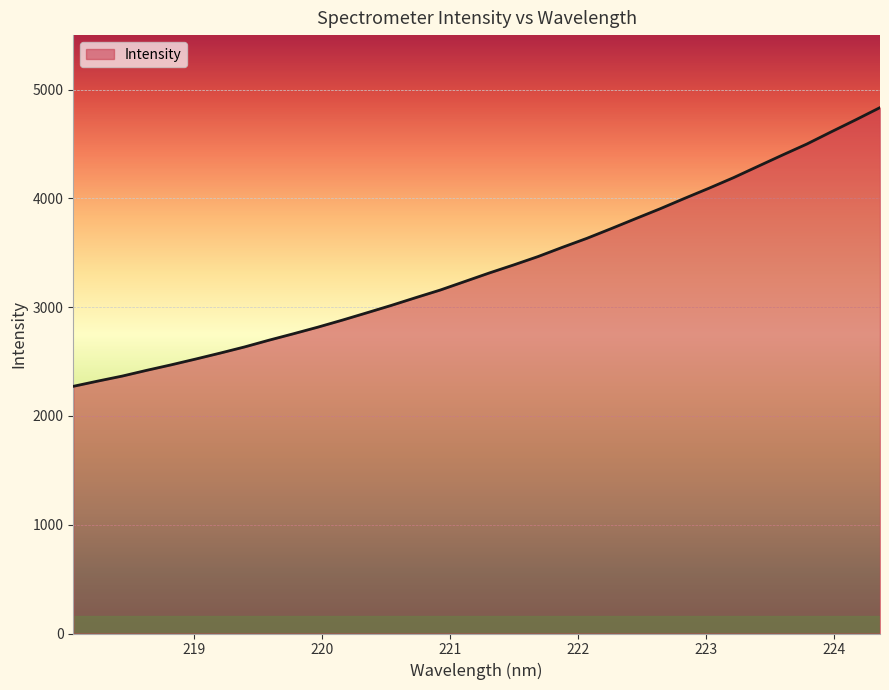

What is the smallest value displayed?

2271.9